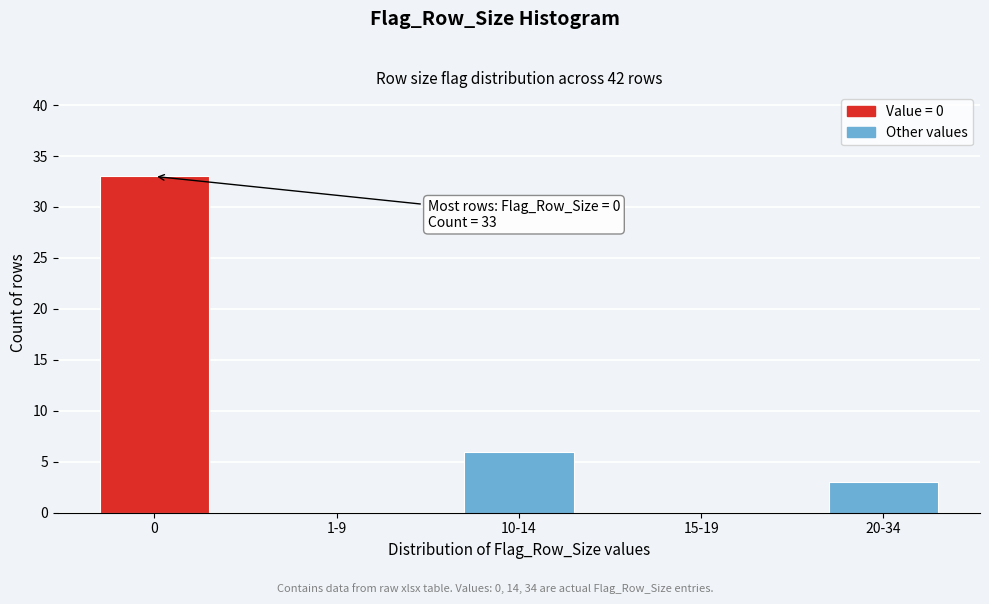

Reading left to right, extract all data points from this chart.

0=33	1-9=0	10-14=6	15-19=0	20-34=3